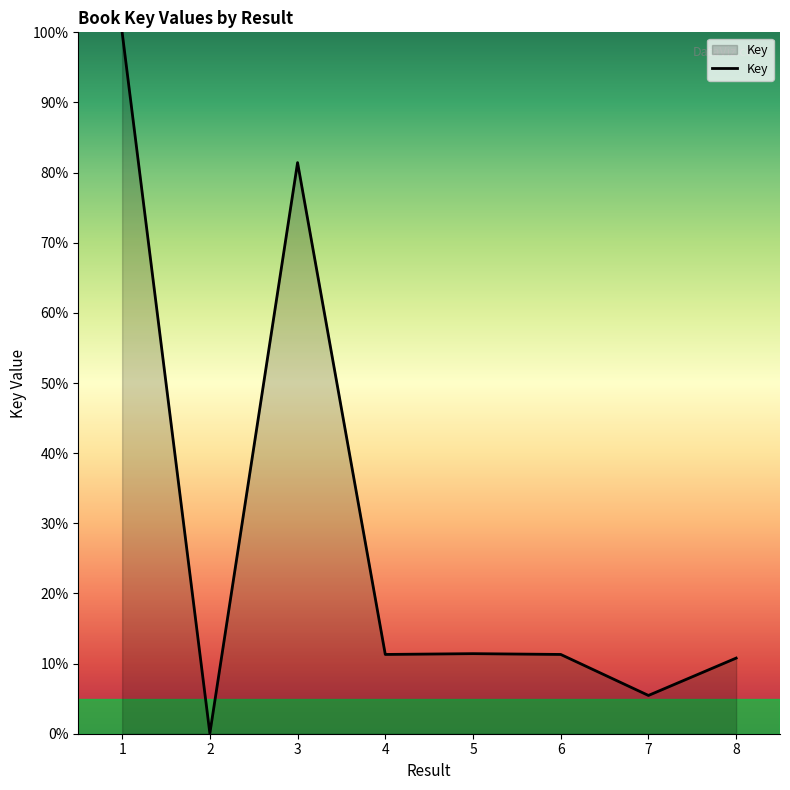

True or false: the data shows 0.2 at 4.

False